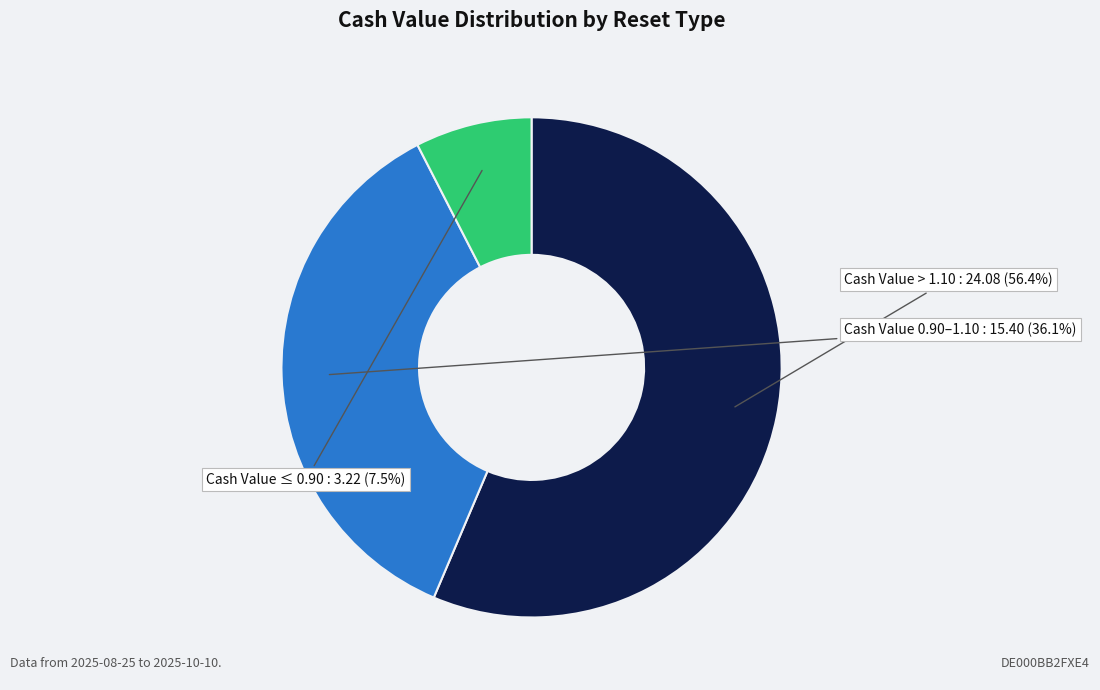

What is the ratio of the value at Cash Value > 1.10 to the value at Cash Value ≤ 0.90?

7.5